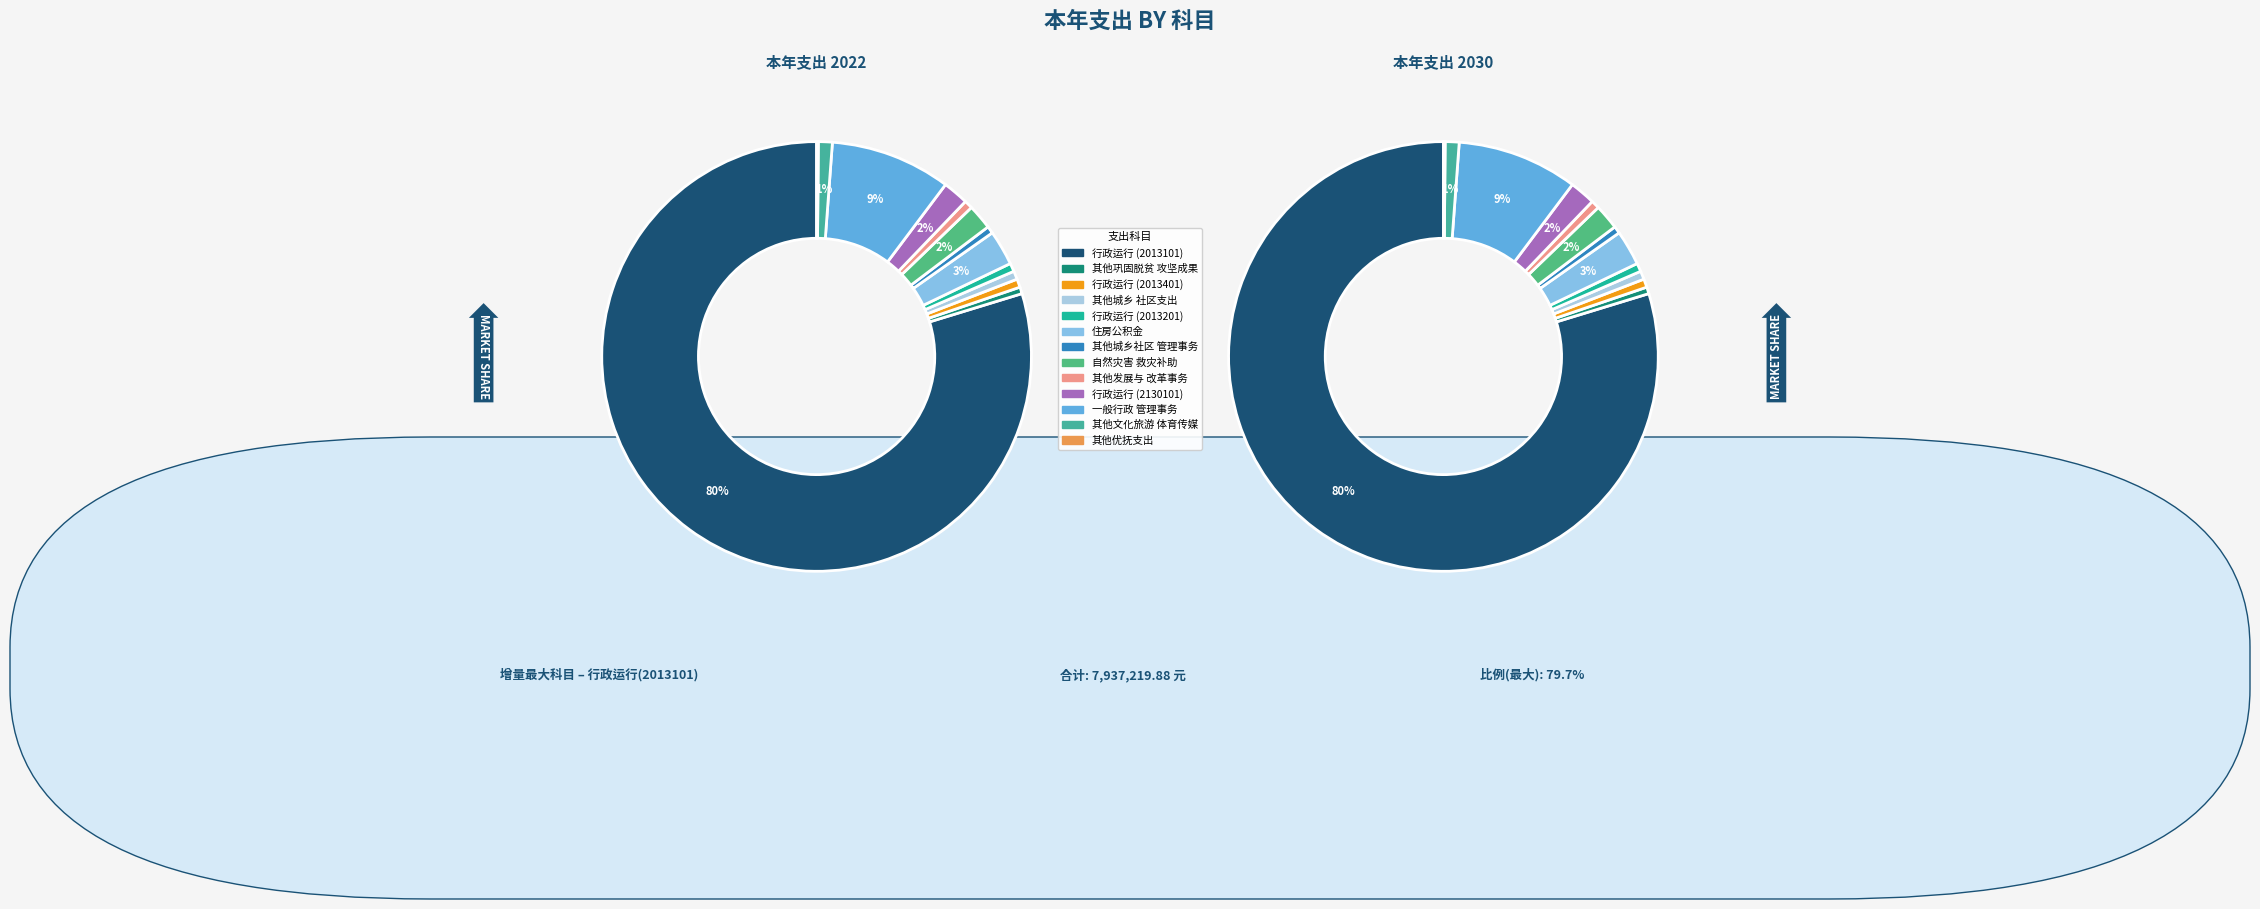

What is the change in value from 其他巩固脱贫攻坚成果衔接乡村振兴支出 to 其他城乡社区管理事务支出?

+3112.0